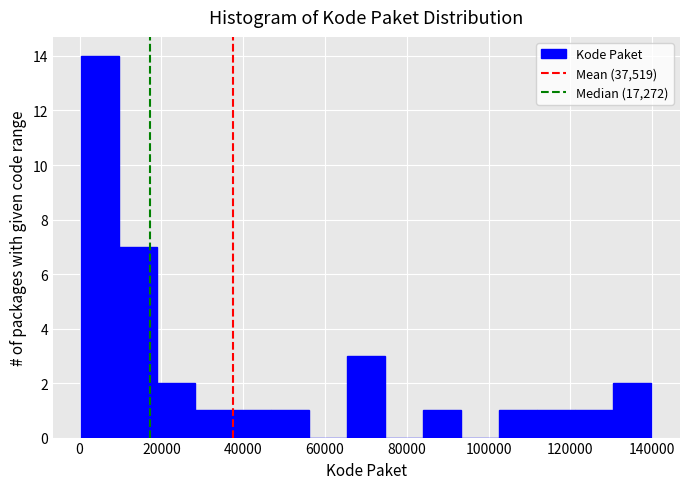

Reading left to right, transcribe this chart: for each bar, give the range it covers on the x-axis and its height. Neither the bar edges nor the heights are printed on the chart, so give them approximately, as read against the axes.

0 to 10000: 14
10000 to 20000: 7
20000 to 28000: 2
28000 to 38000: 1
38000 to 46000: 1
46000 to 56000: 1
56000 to 66000: 0
66000 to 74000: 3
74000 to 84000: 0
84000 to 94000: 1
94000 to 102000: 0
102000 to 112000: 1
112000 to 122000: 1
122000 to 130000: 1
130000 to 140000: 2